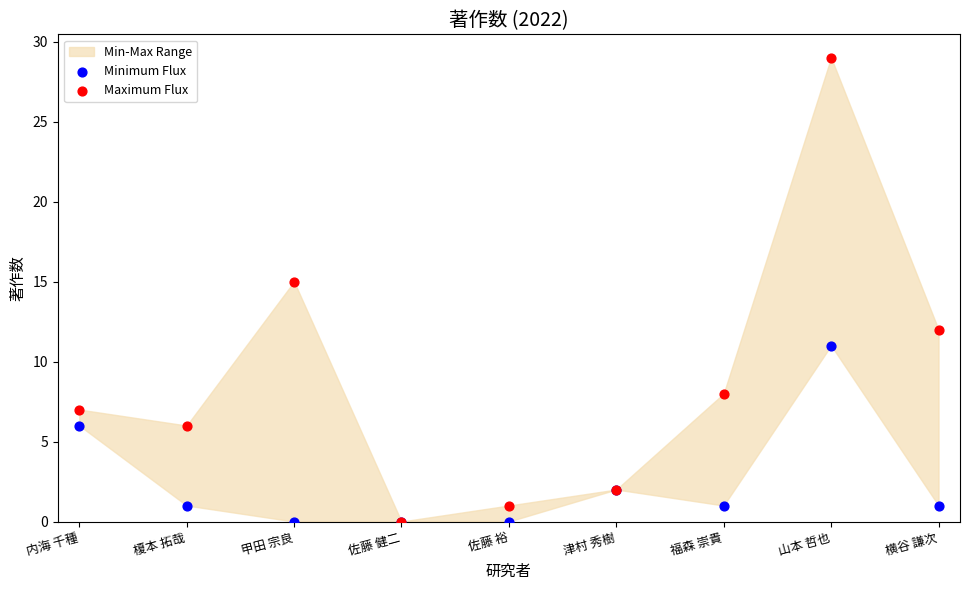

In the Maximum Flux series, what Y value is closest to 14?

15